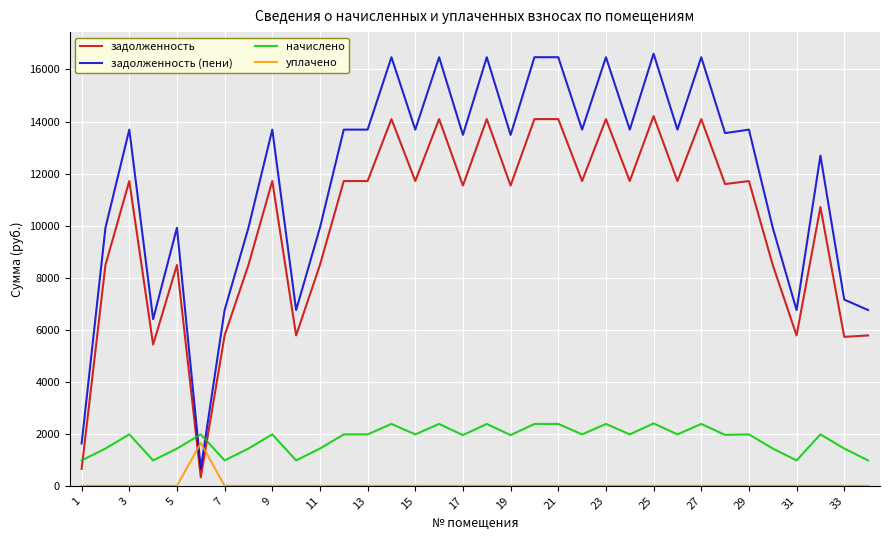

After their last crossing, which series has the higher values: уплачено or задолженность?

задолженность